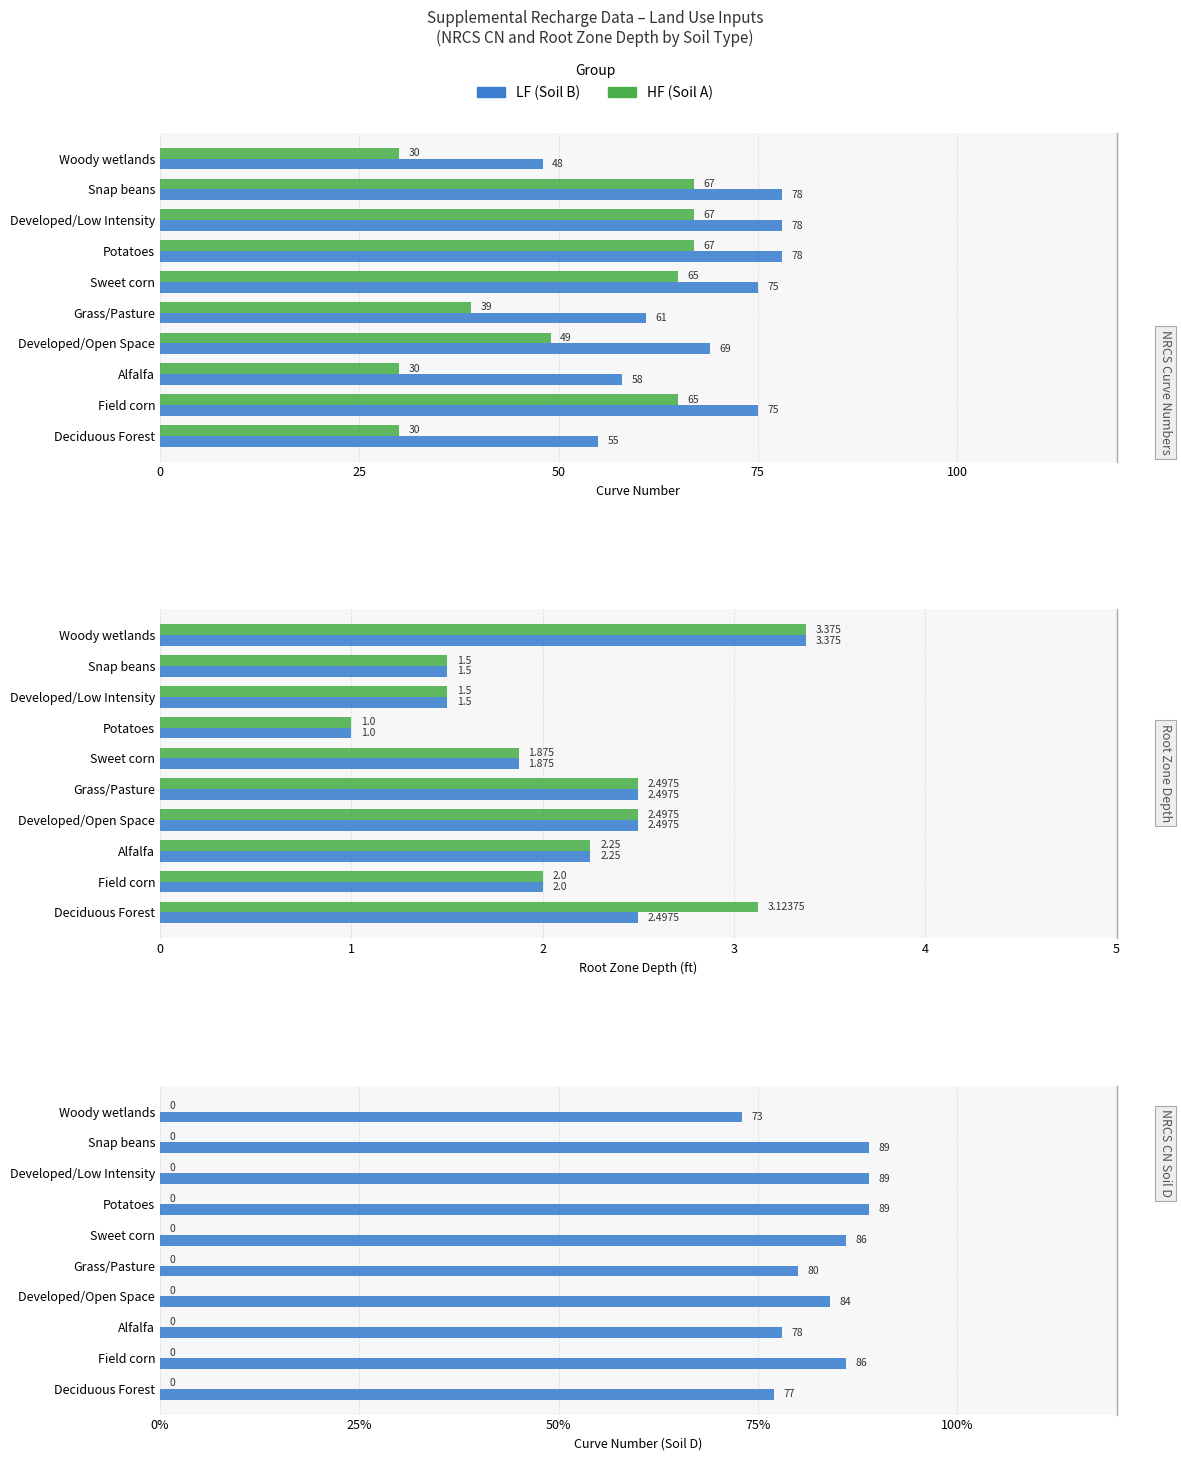

At how many categories does at least one series exceed 26?

10